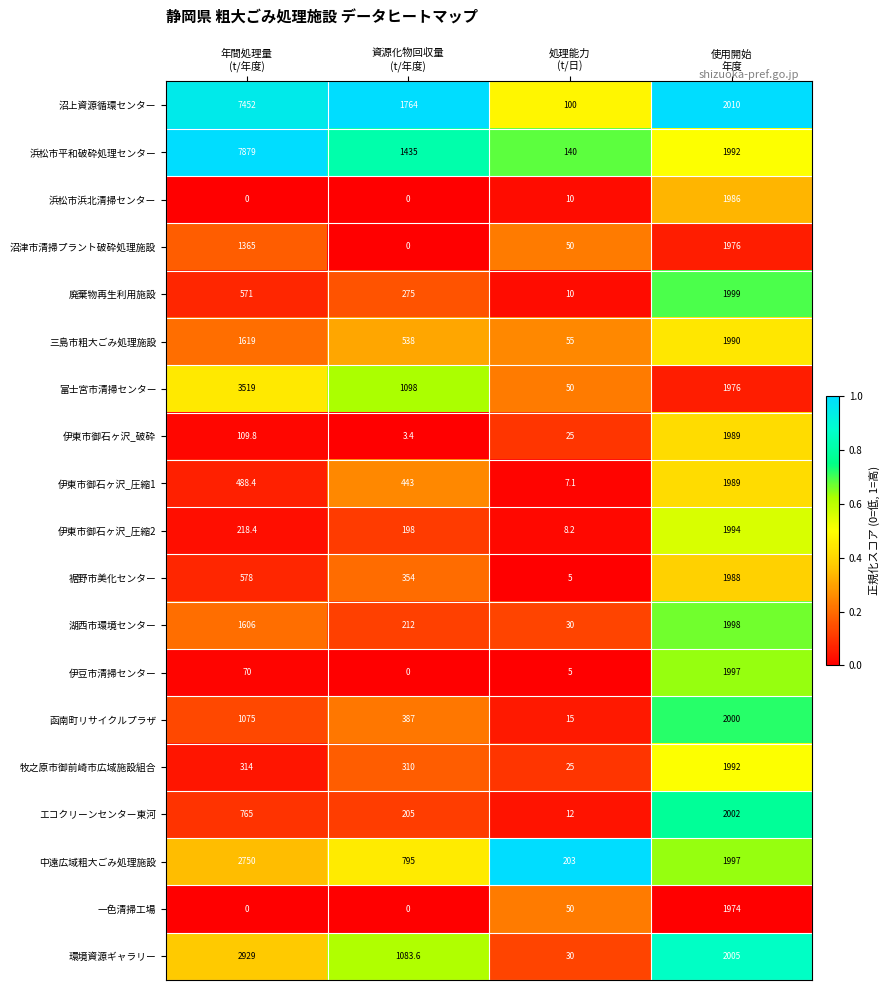

What is the difference between the second highest and second lowest values in the 伊豆市清掃センター series?

65.0